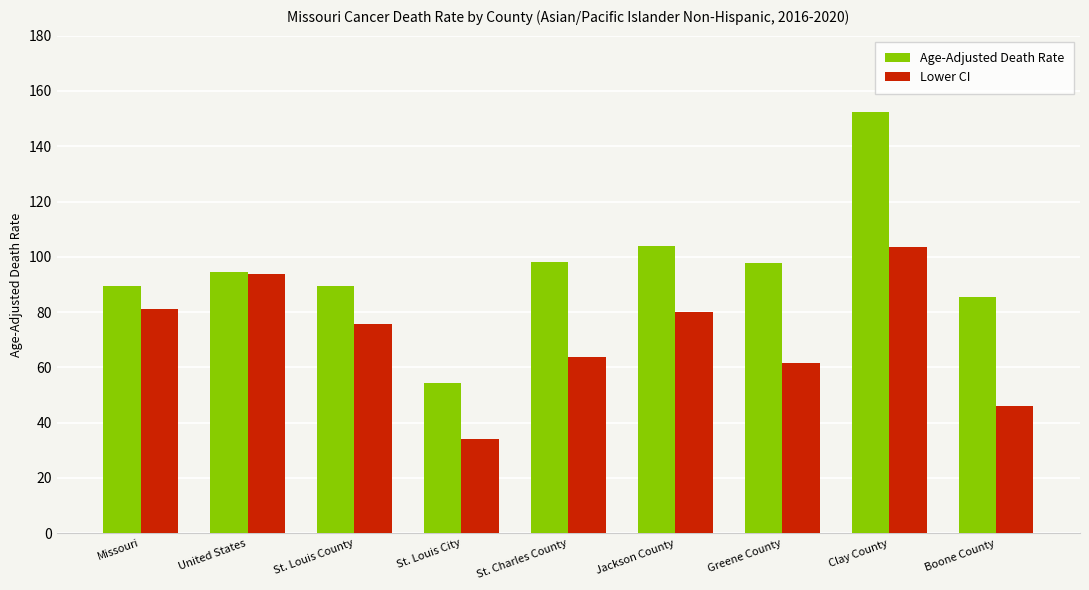

Are the bars horizontal?

No